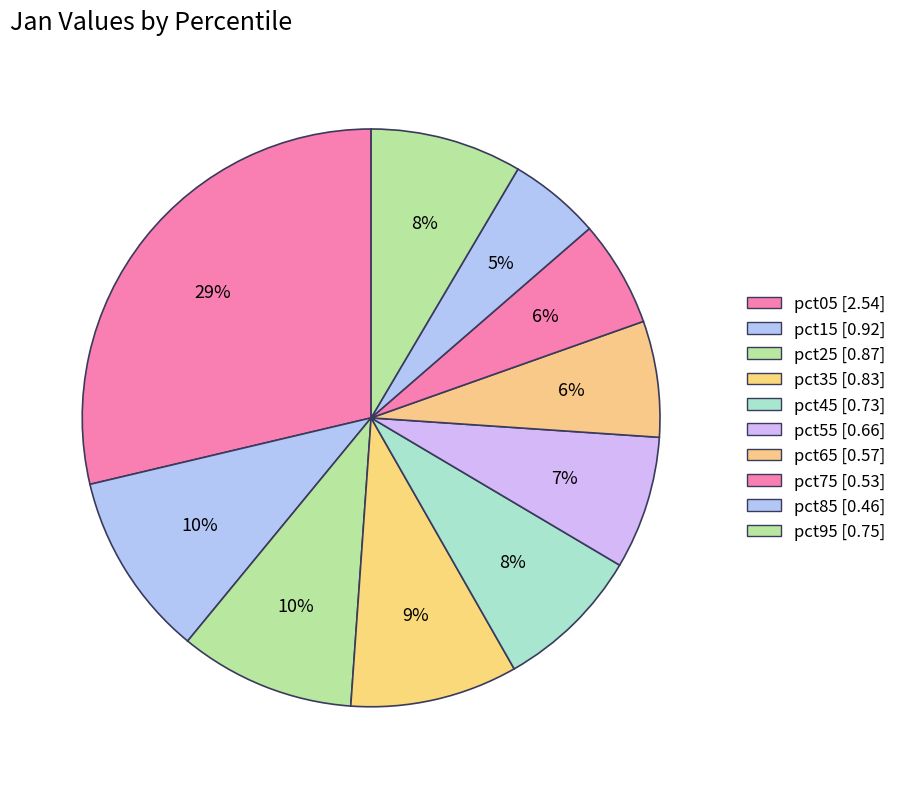

Which slice is the largest?

pct05